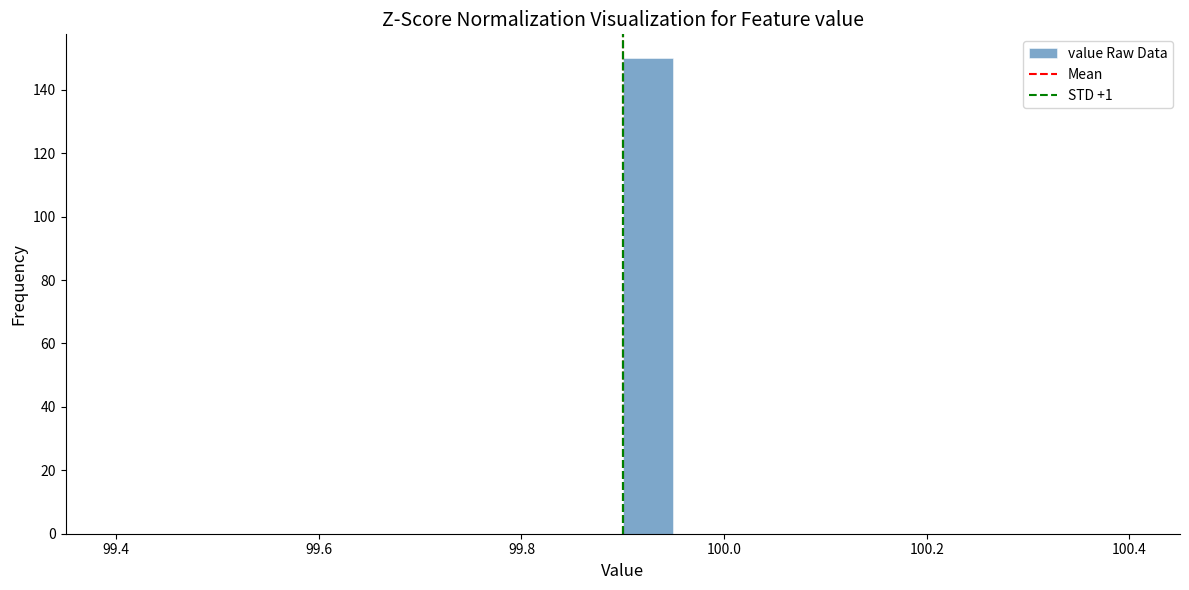

Around what value on the x-axis is the tallest bar? Give the approximate position of its centre, as read against the axis.

99.92